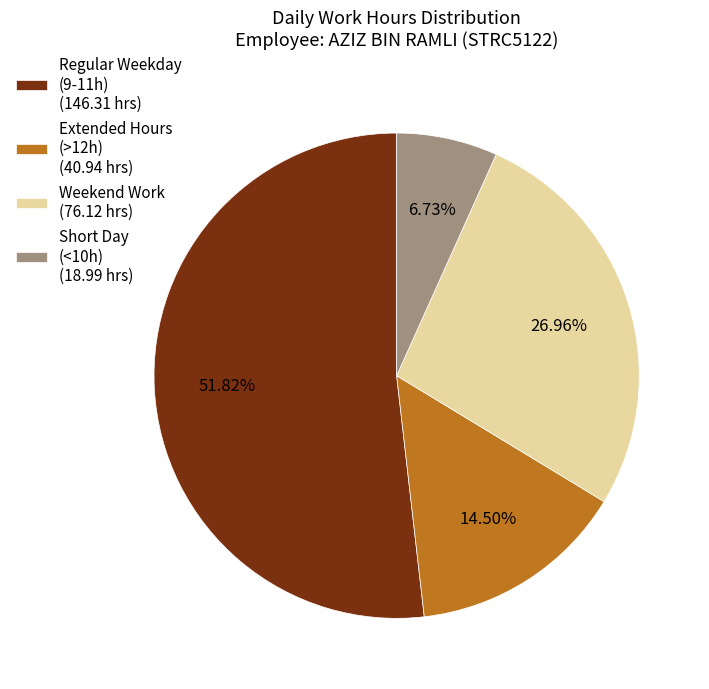

Approximately how many times larger is the value at Weekend Work (76.12 hrs) compared to Short Day (<10h) (18.99 hrs)?

4.0